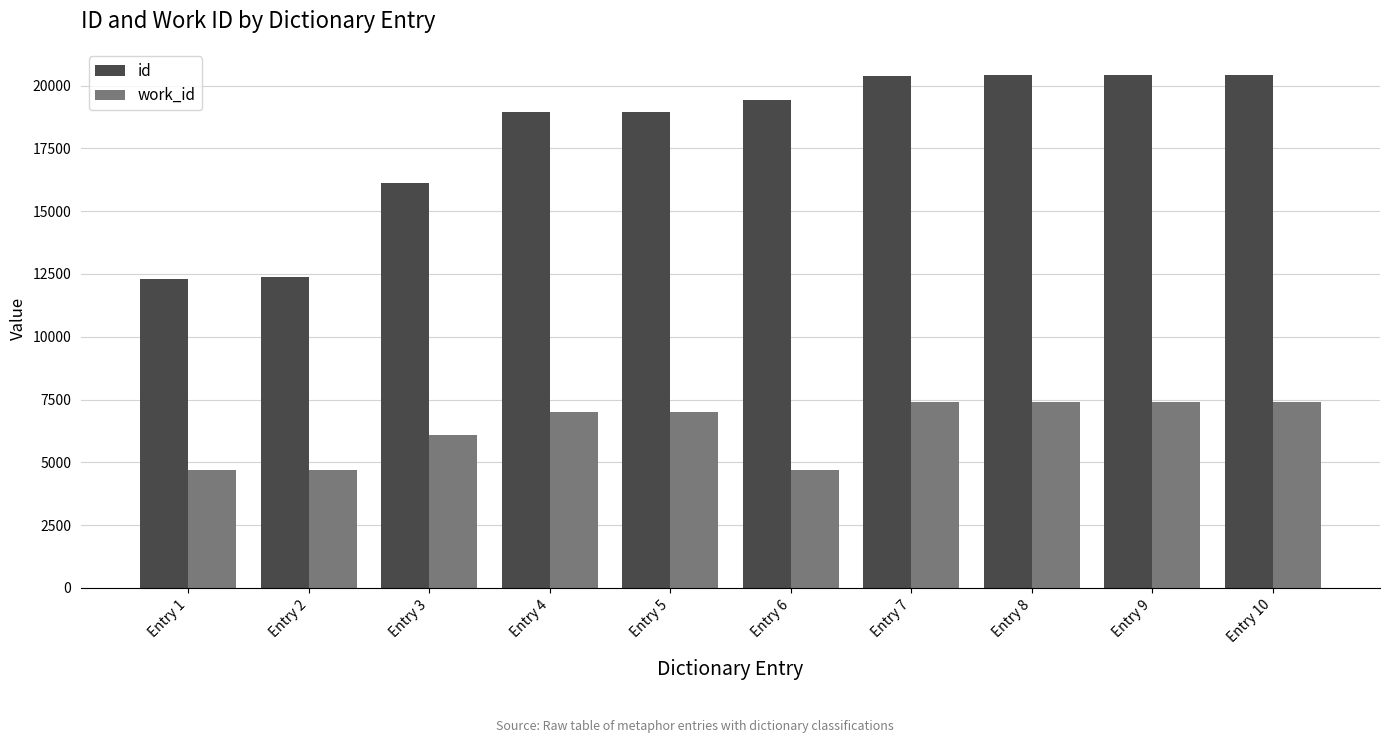

How many values in the id series are below 19404?

5